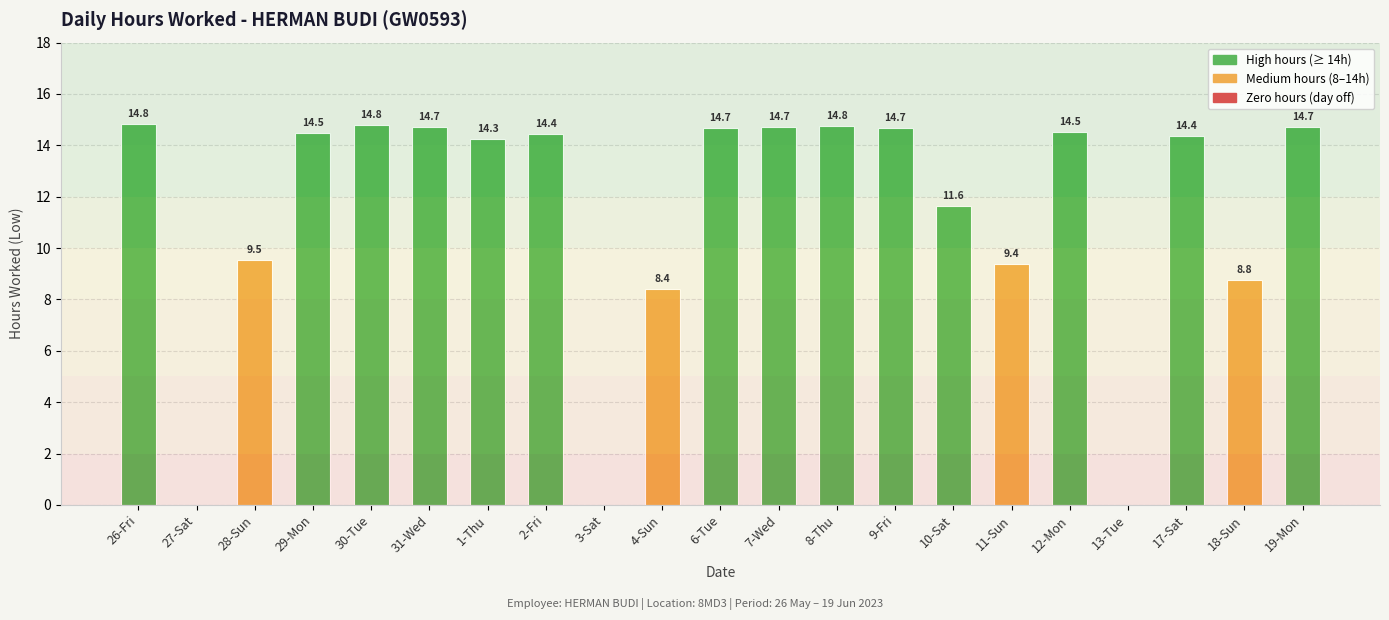

What is the maximum value shown in the chart?

14.8